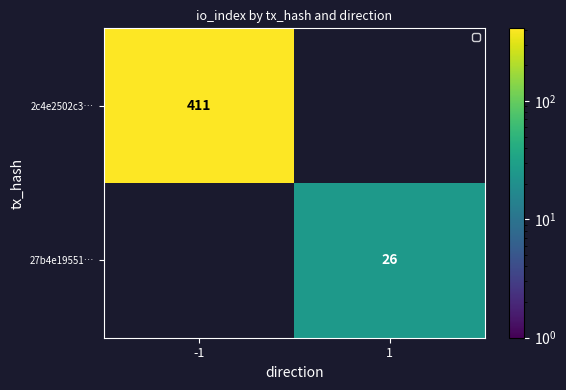

The value of 2c4e2502c3… at -1 is 736.4. True or false?

False